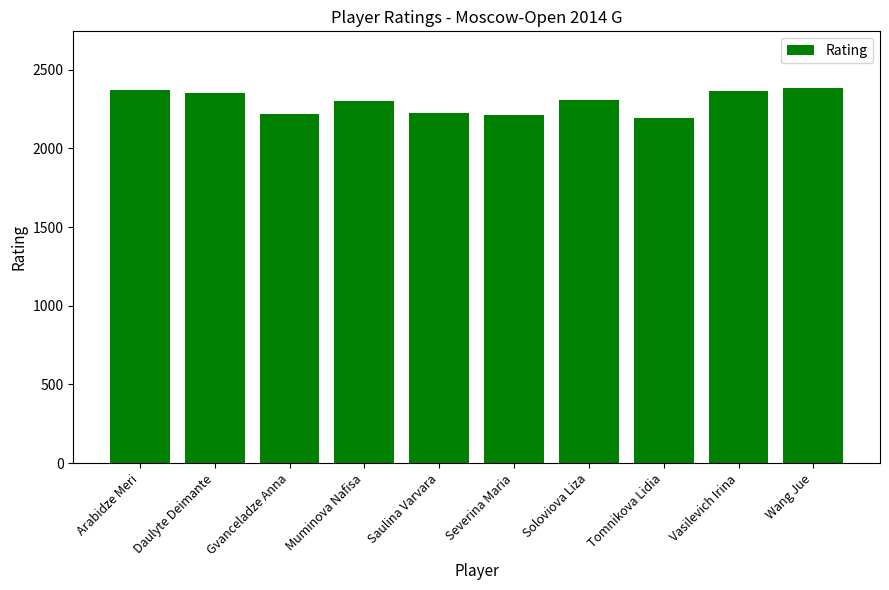

Does the chart contain stacked bars?

No